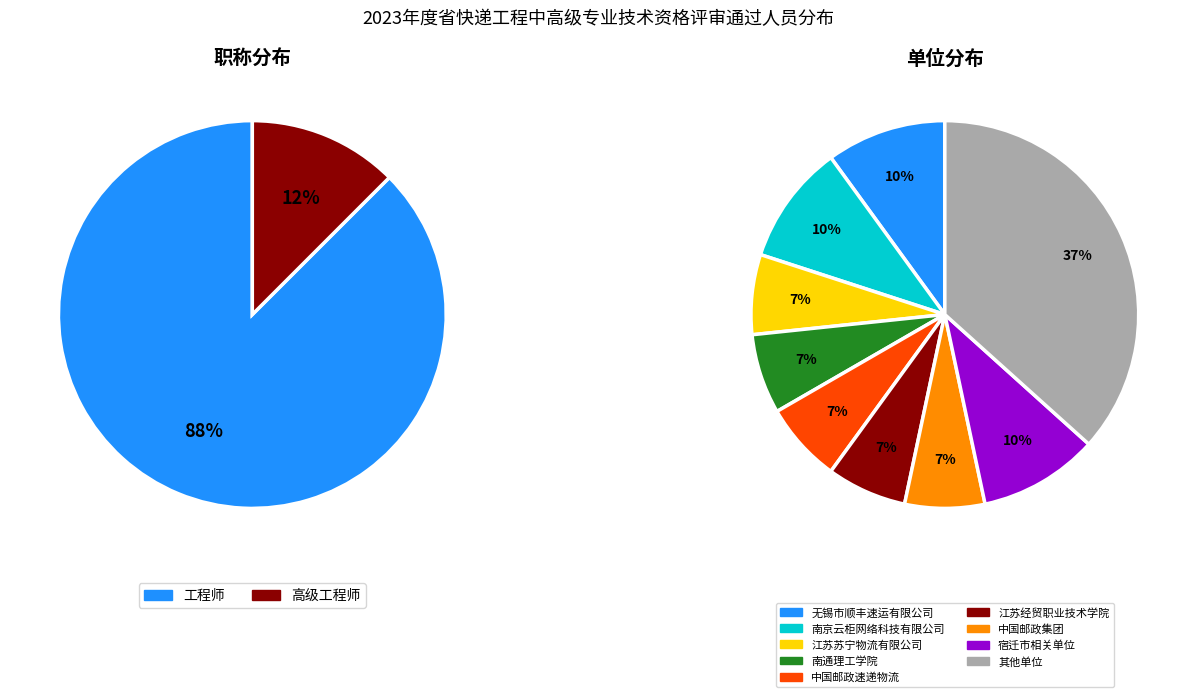

To the nearest percent, what is the average slice percentage?

50%